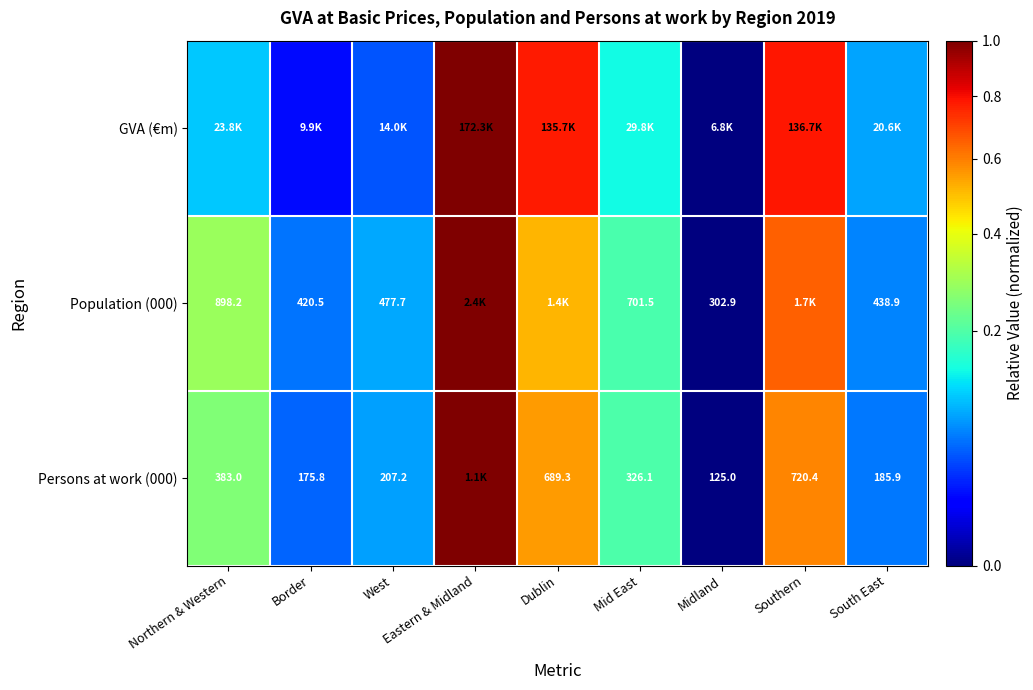

The value of Persons at work (000) at Southern is 1.0. True or false?

False